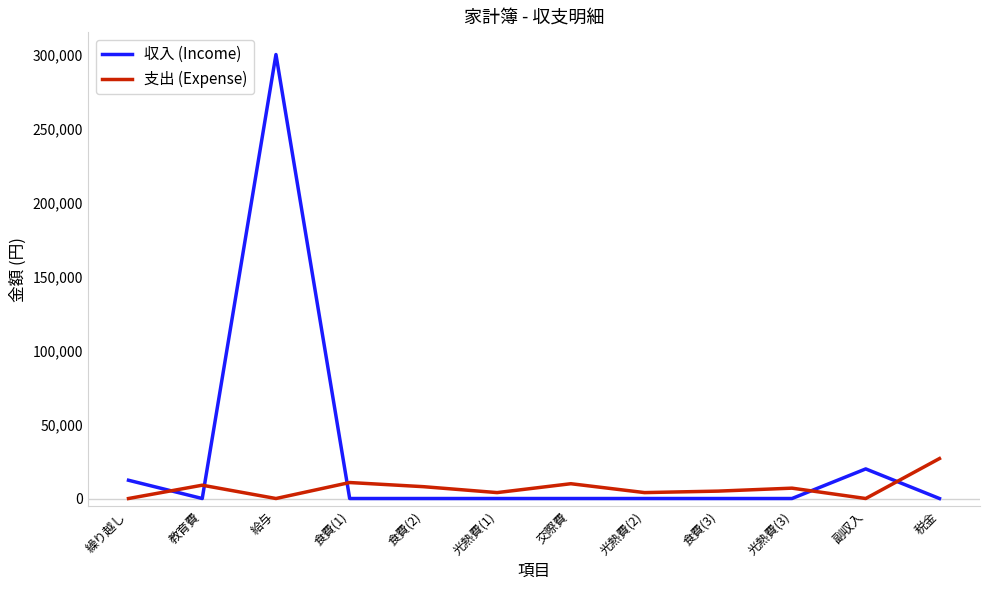

What is the total value across all series at 交際費?

10000